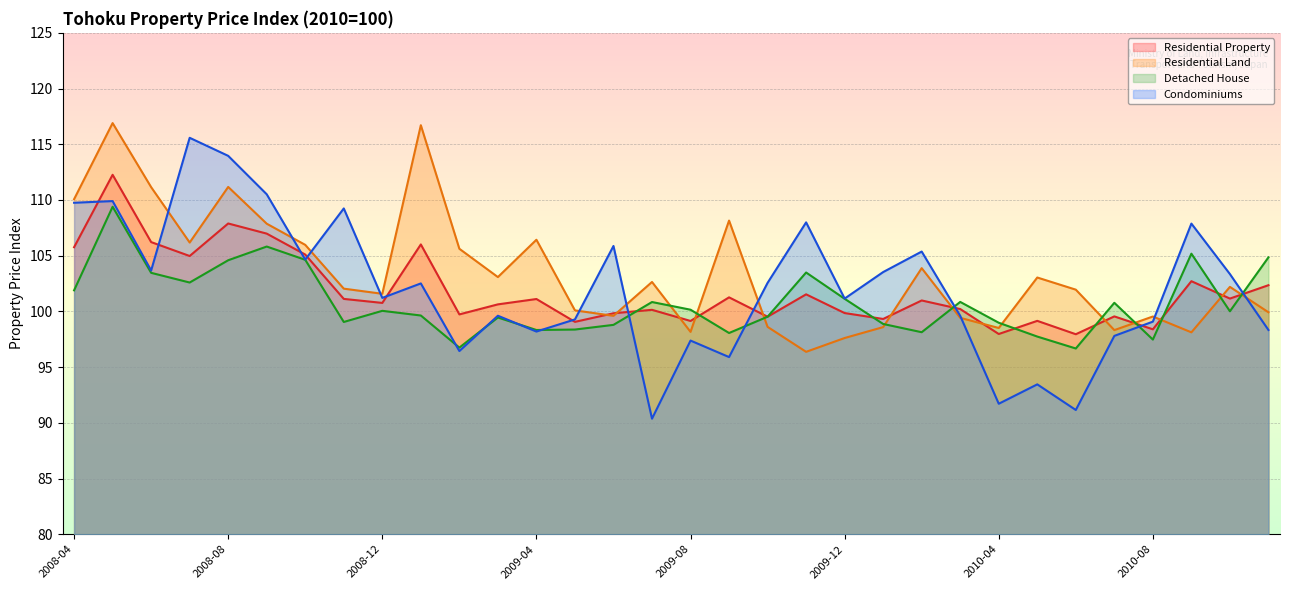

Does the chart display data point markers on the line(s)?

No